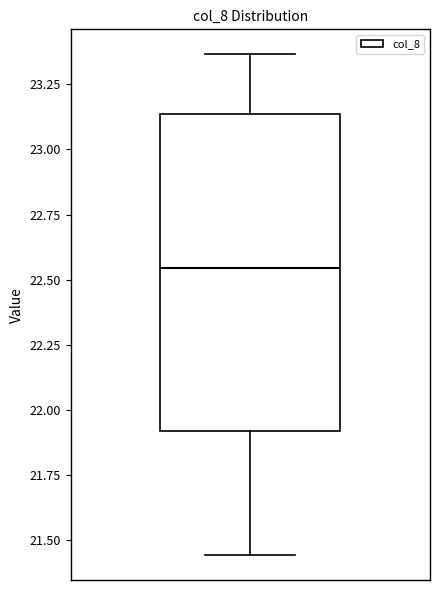

Where does the lower whisker of the box end on the y-axis? The values are not printed on the chart, so give them approximately, as read against the axis.

21.45